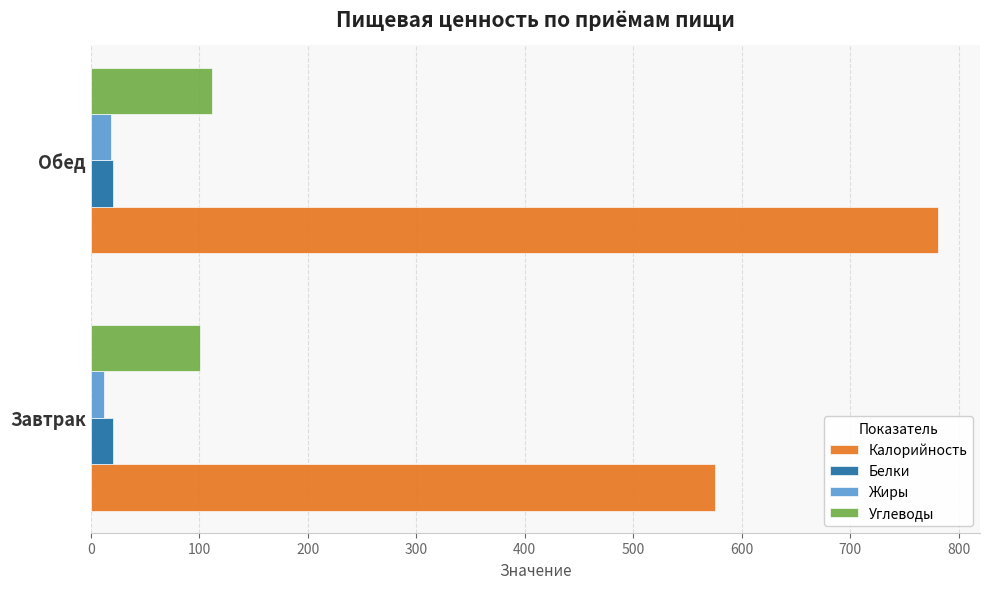

At which category is the sum across all series the highest?

Обед